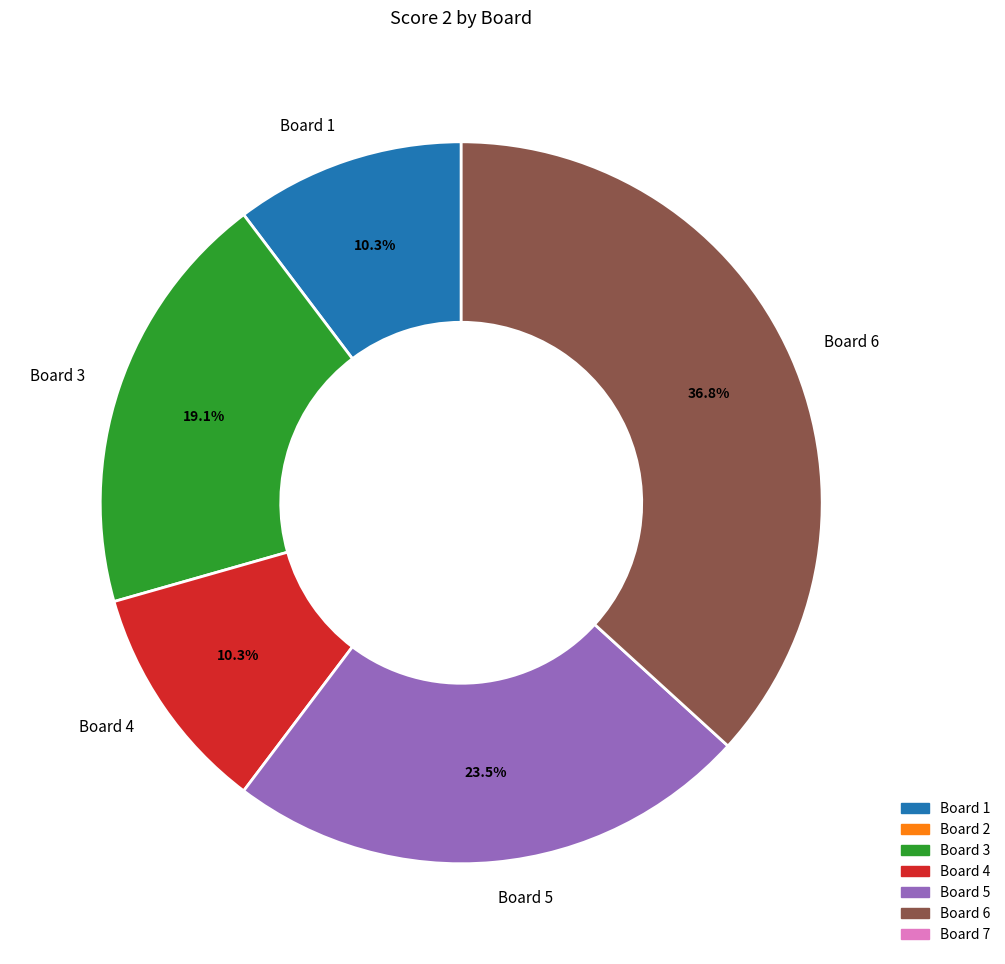

What is the total percentage of Board 5 and Board 3?

42.6%